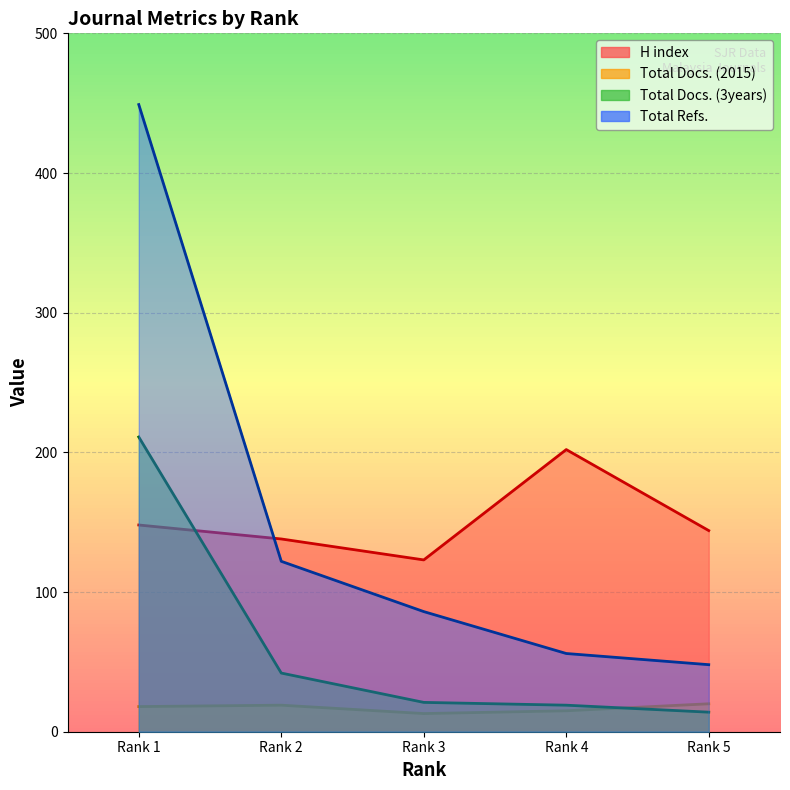

At how many categories does at least one series exceed 292?

1